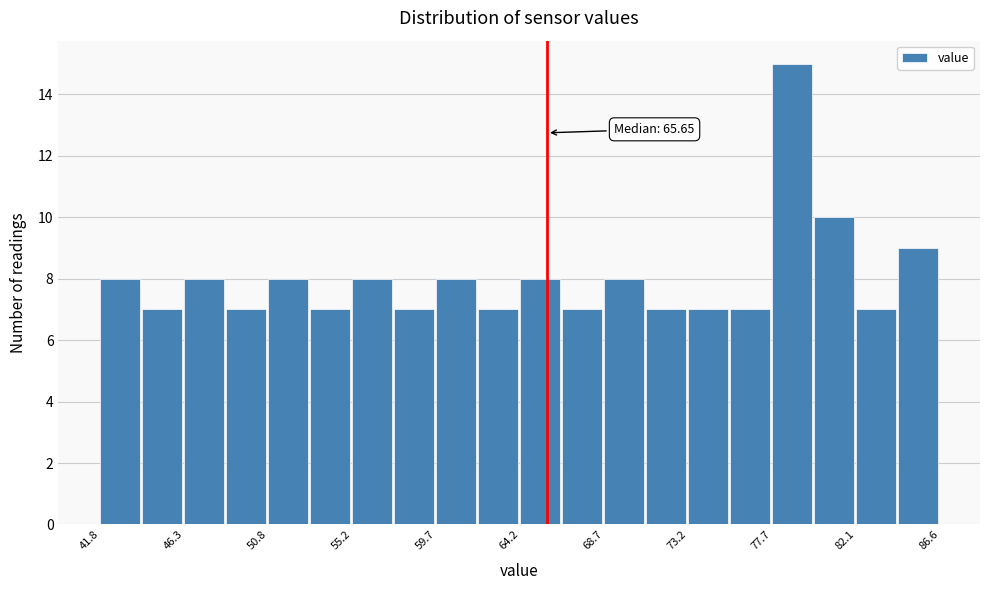

Over which range of the x-axis is the bar tallest?

77.5 to 80.0